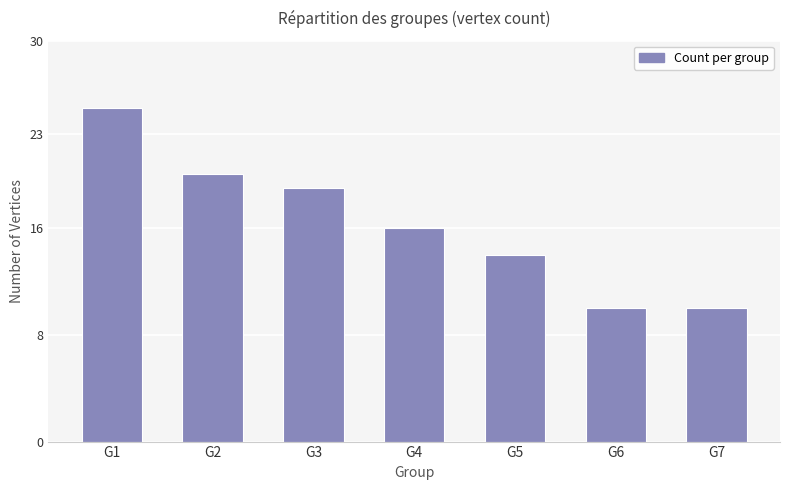

Approximately how many times larger is the value at G4 compared to G2?

0.8